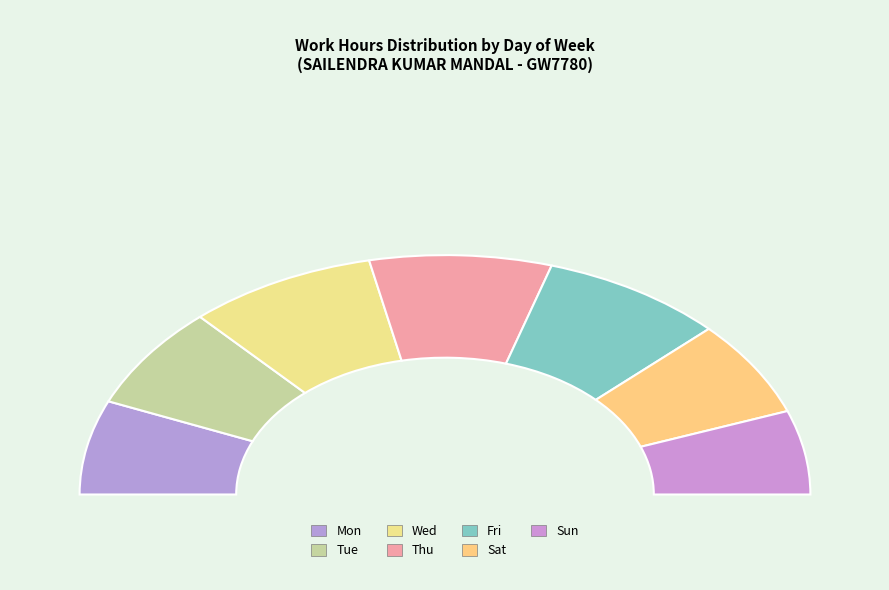

The Wed slice represents 17% of the pie. True or false?

True